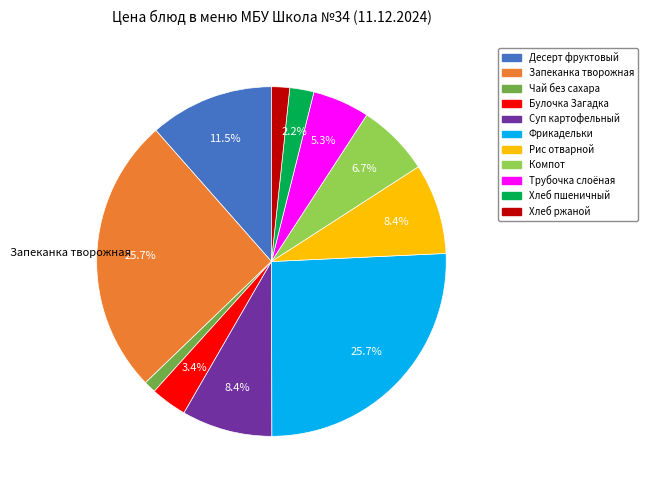

Does any single category account for the majority?

No